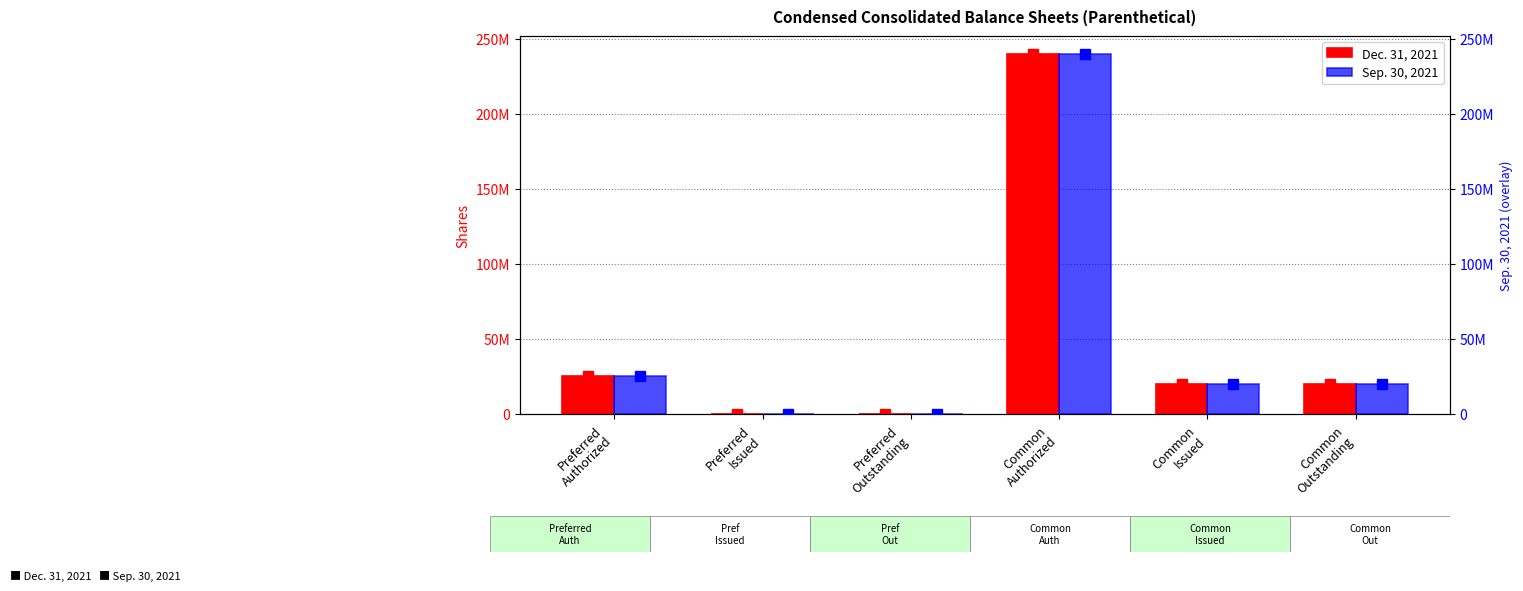

What is the sum of the Sep. 30, 2021 values at Common
Outstanding and Preferred
Authorized?

44672050